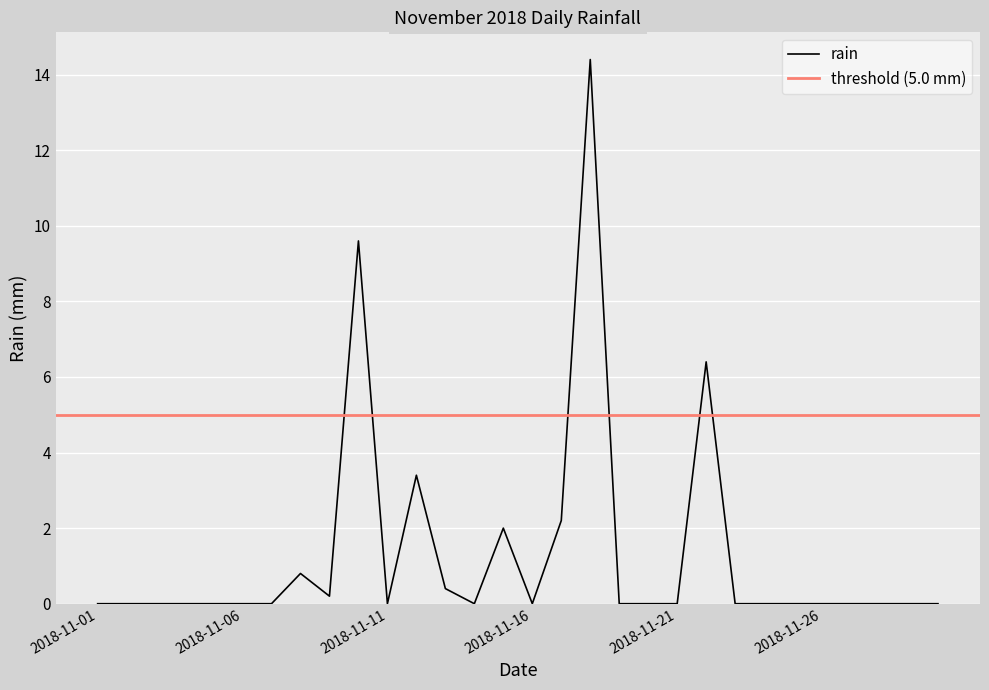

At which category does the chart reach its minimum across all series?

2018-11-01